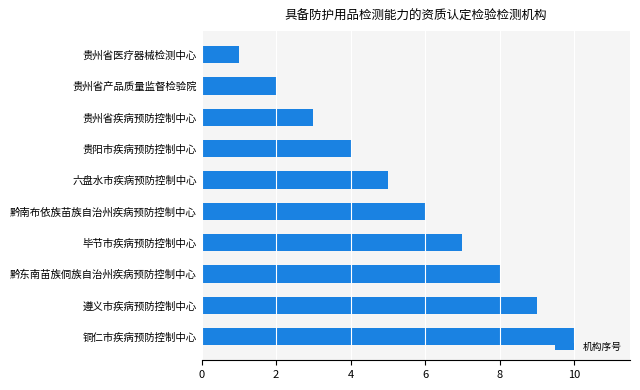

List the labels in order of value, smallest first.

贵州省医疗器械检测中心, 贵州省产品质量监督检验院, 贵州省疾病预防控制中心, 贵阳市疾病预防控制中心, 六盘水市疾病预防控制中心, 黔南布依族苗族自治州疾病预防控制中心, 毕节市疾病预防控制中心, 黔东南苗族侗族自治州疾病预防控制中心, 遵义市疾病预防控制中心, 铜仁市疾病预防控制中心